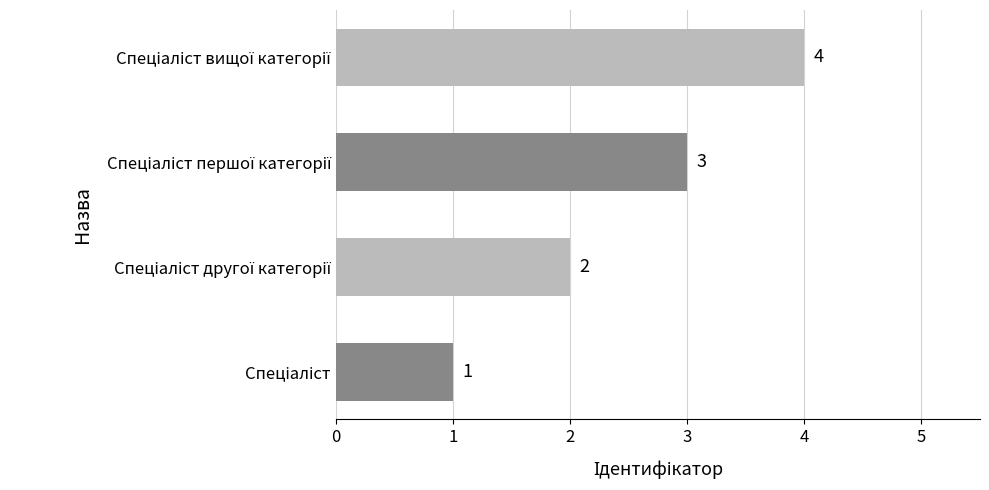

What is the smallest value displayed?

1